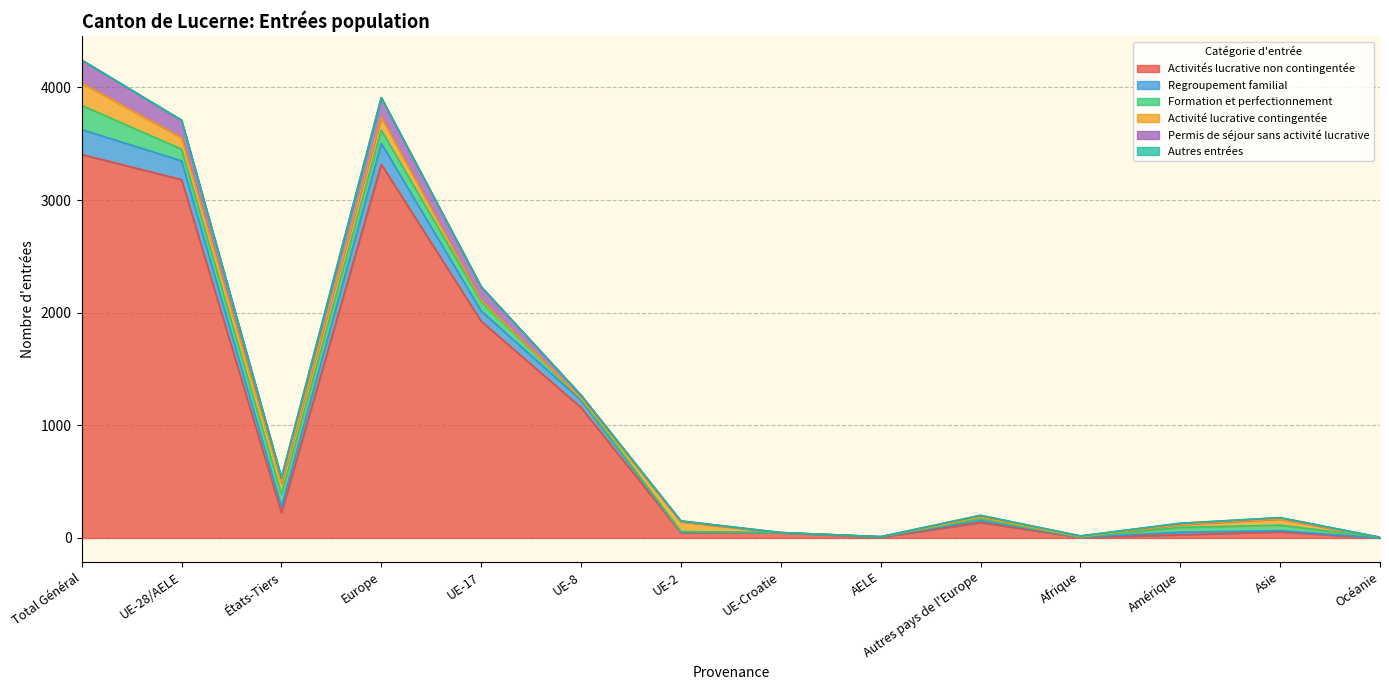

The Activités lucrative non contingentée series shows 2220 at Europe. True or false?

False